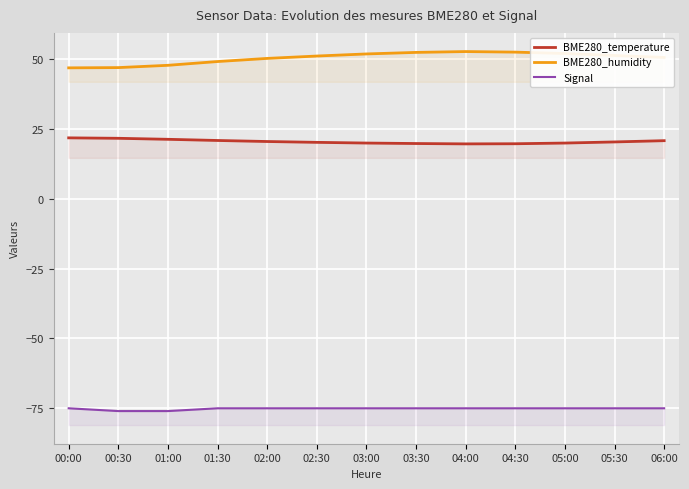

Is the value of BME280_temperature at 02:30 greater than the value of BME280_humidity at 01:30?

No